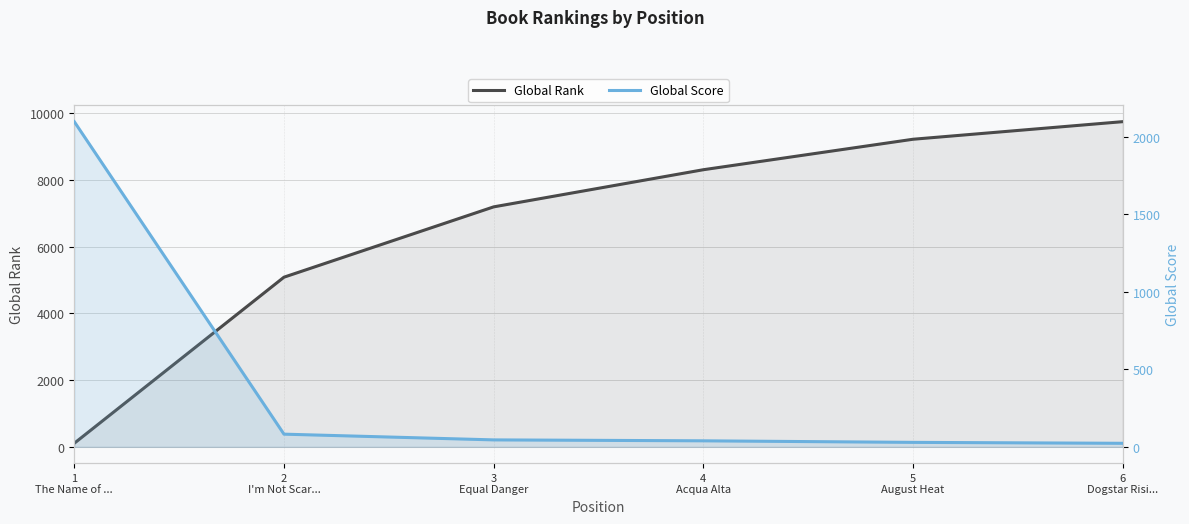

How many lines are shown in the chart?

2